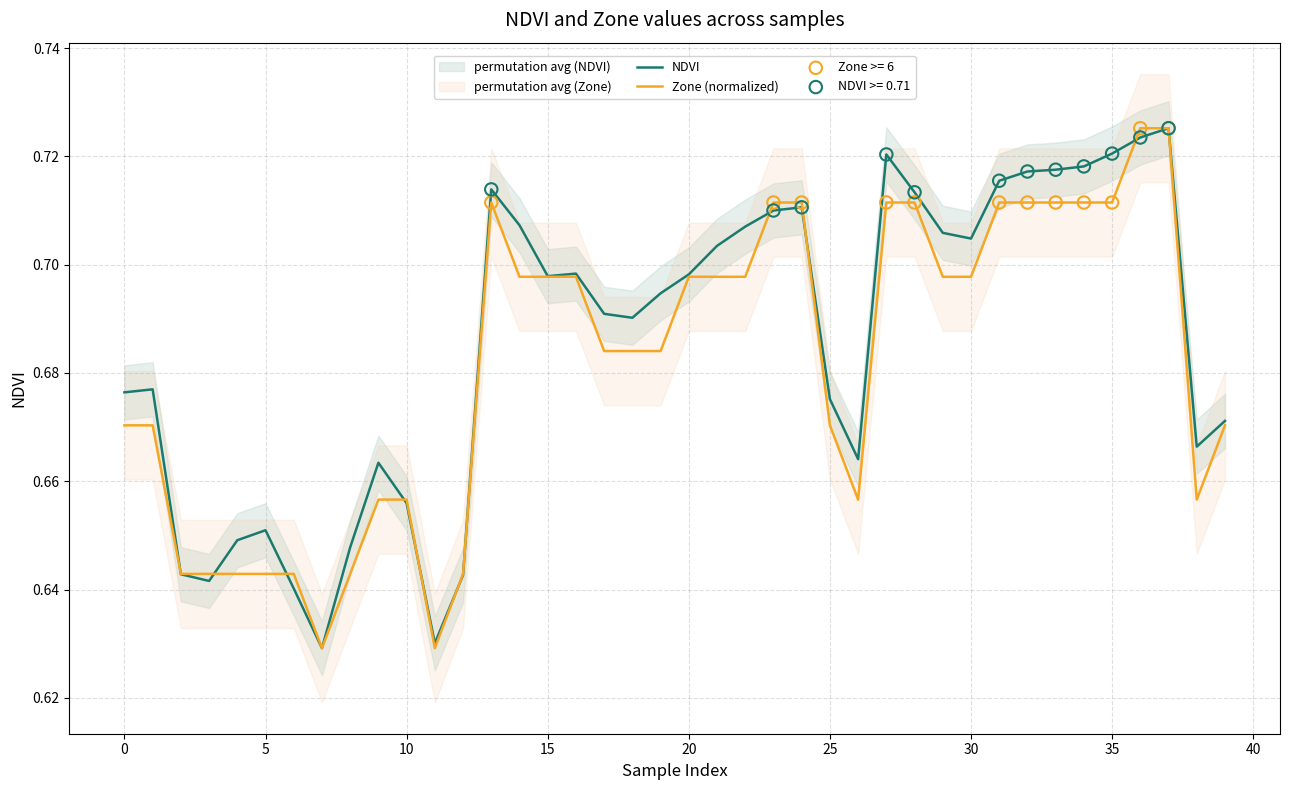

What are all the series names shown in the legend?

NDVI, Zone (normalized)